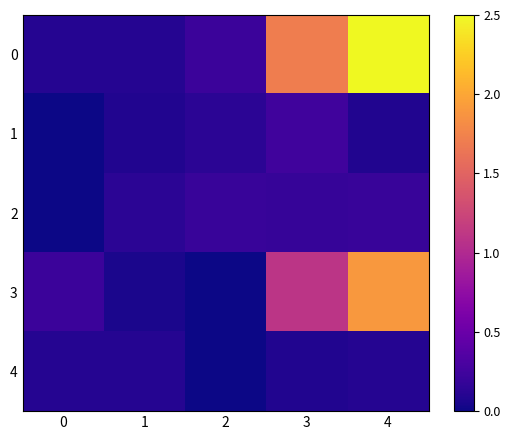

What is the total value across all series at 1?

0.5